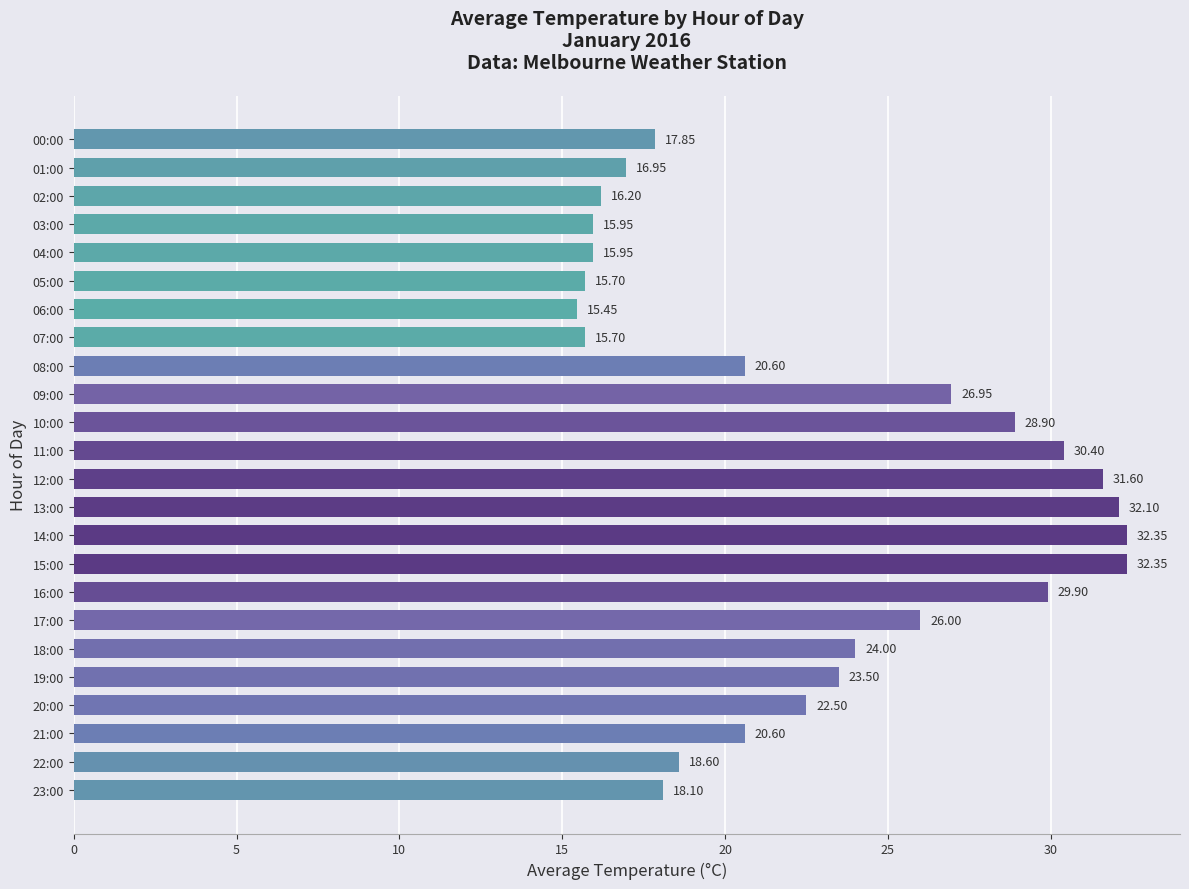

How many data points are above 22?

12